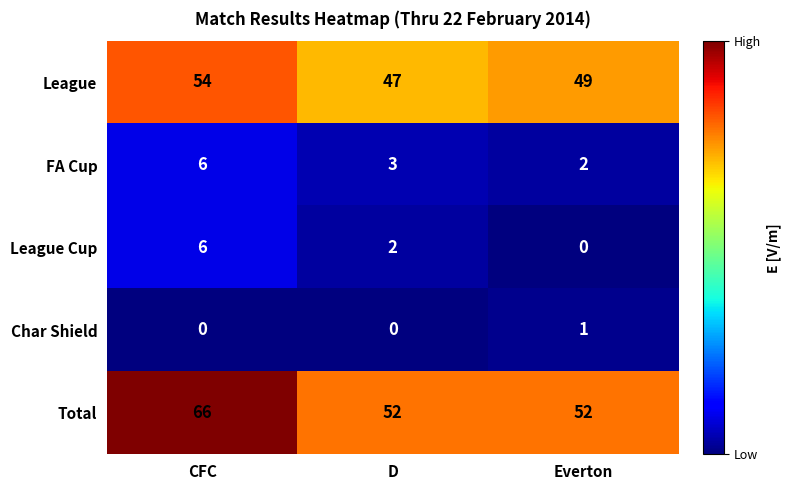

The value of League Cup at Everton is 3. True or false?

False